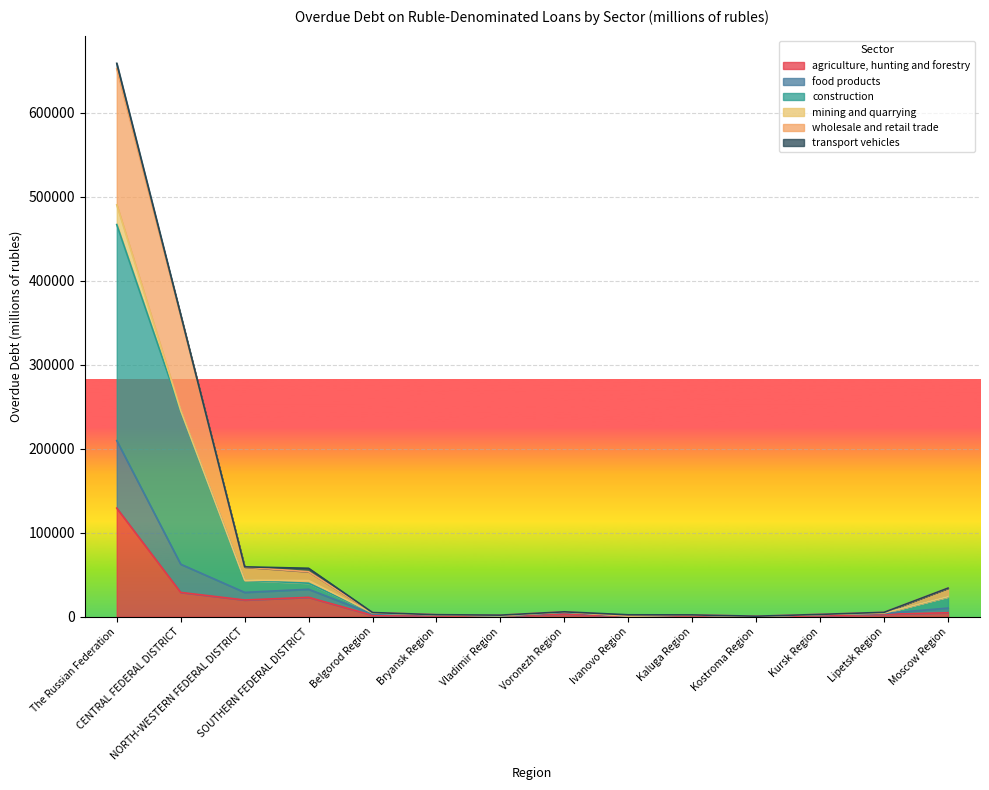

Does the chart display data point markers on the line(s)?

No